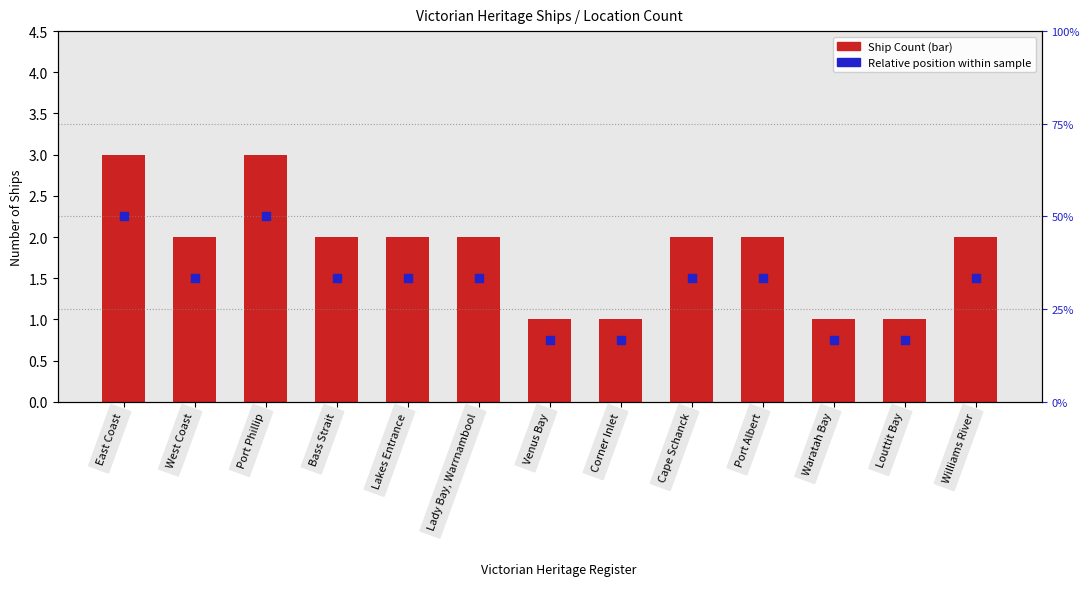

Which series reaches the maximum Y coordinate?

Ship Count